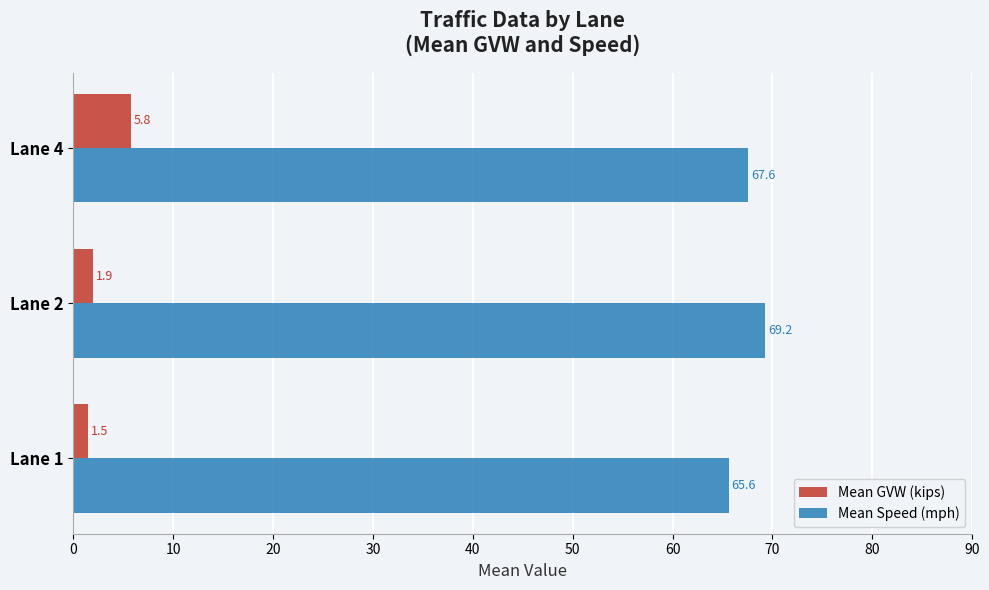

At which category is the sum across all series the highest?

Lane 4